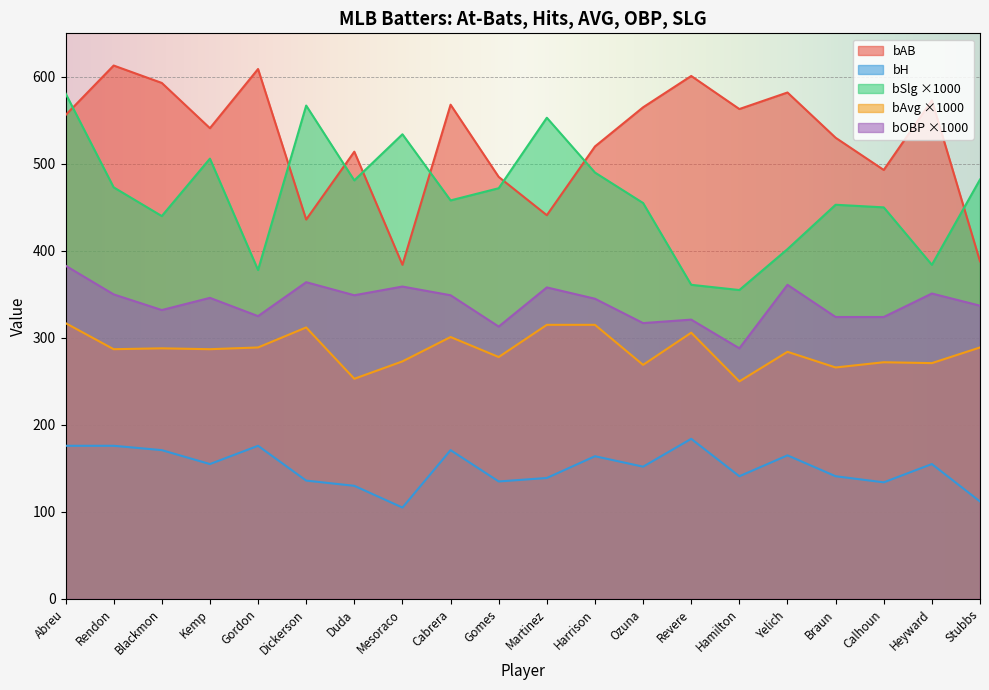

How many values in the bAB series exceed 556?

9